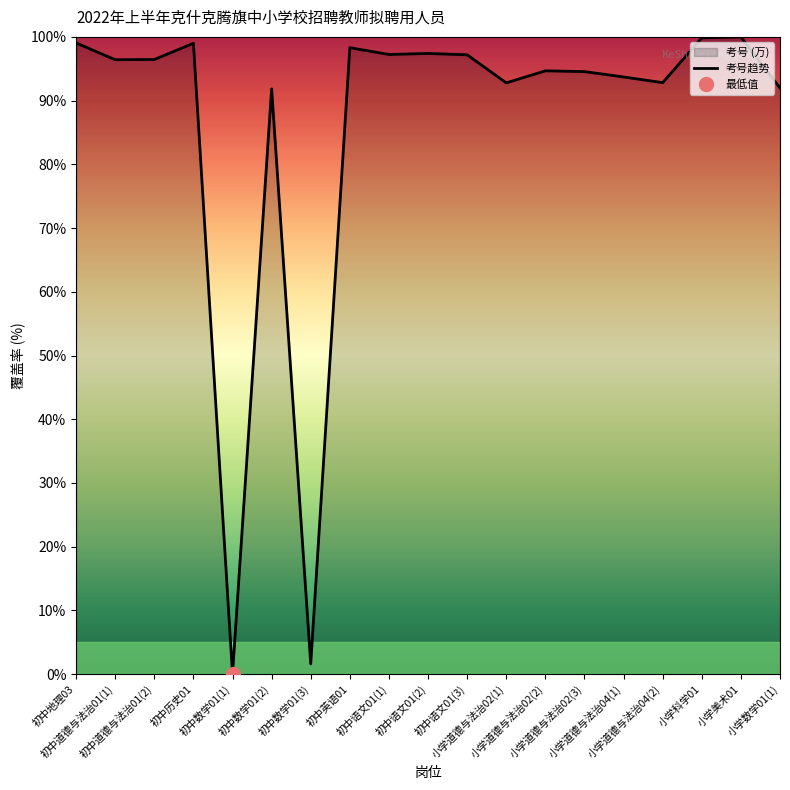

How many lines are shown in the chart?

1